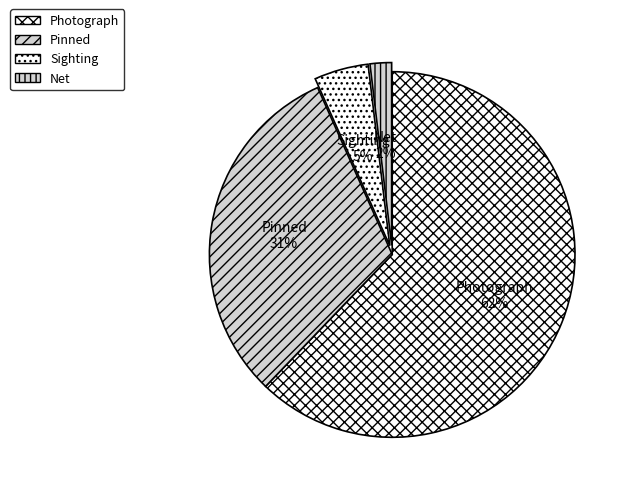

What is the majority slice?

Photograph